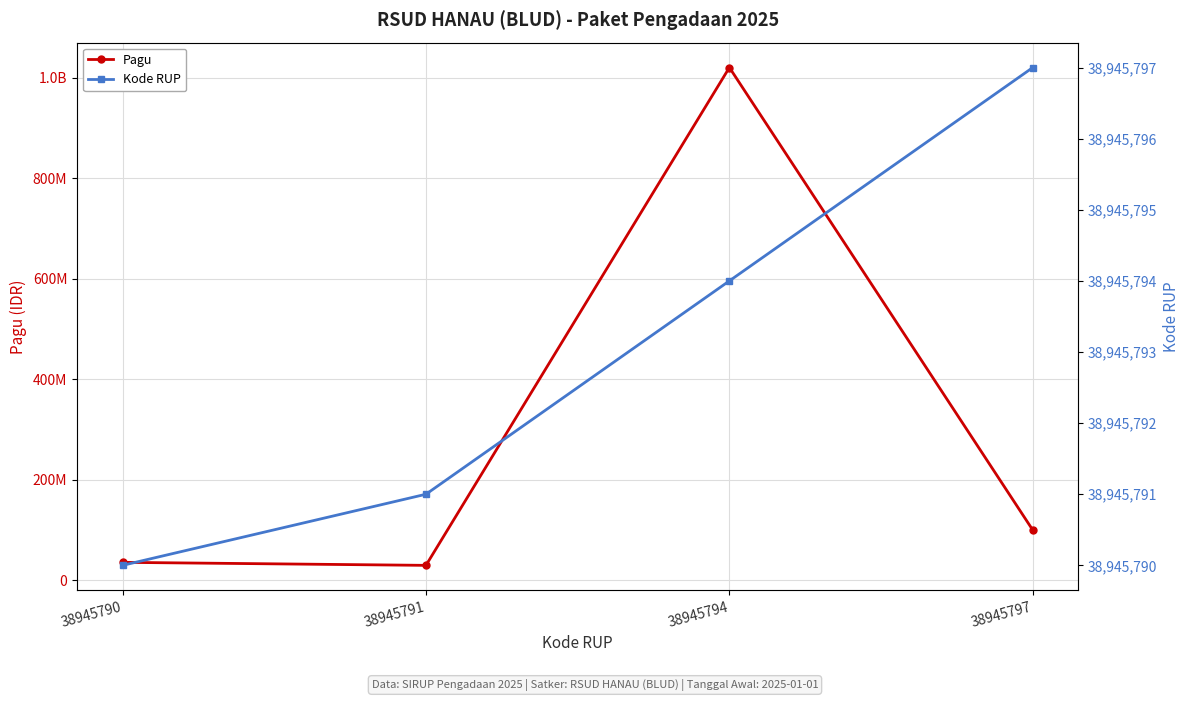

What is the minimum value for Pagu?

30000000